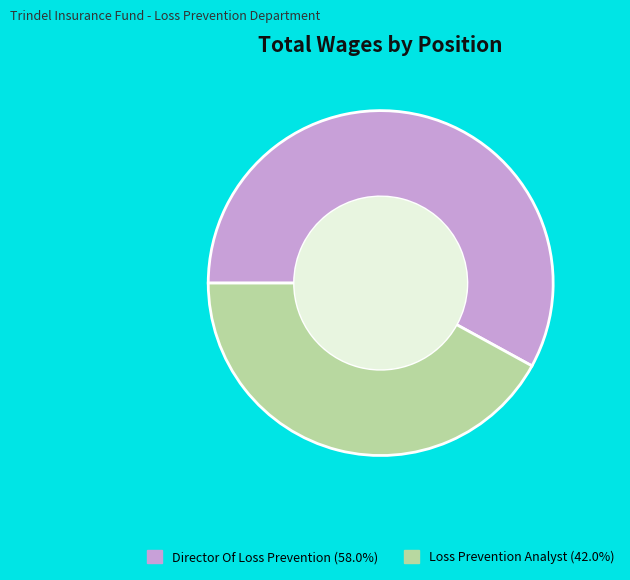

True or false: Loss Prevention Analyst accounts for 42% of the total.

True